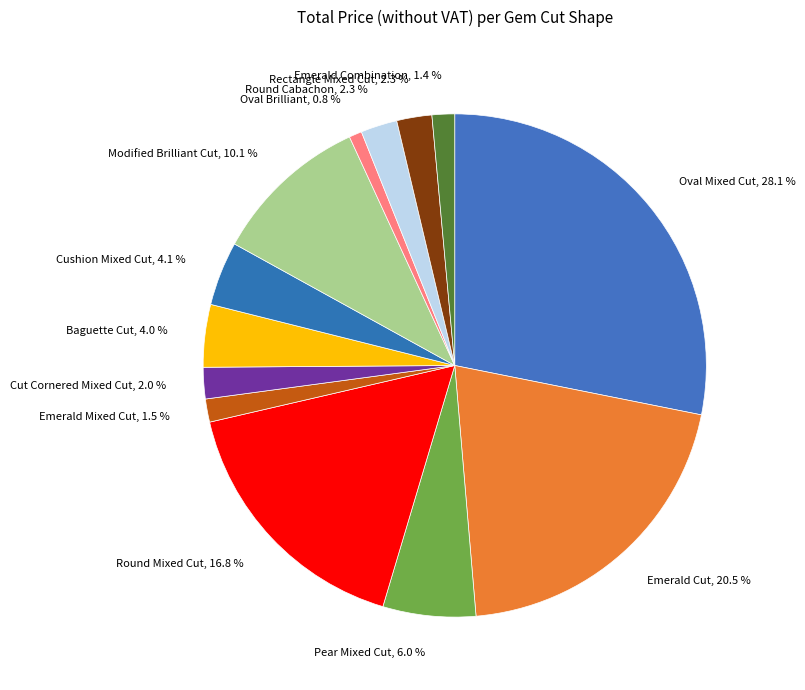

What is the total percentage of Oval Brilliant and Round Mixed Cut?

17.6%